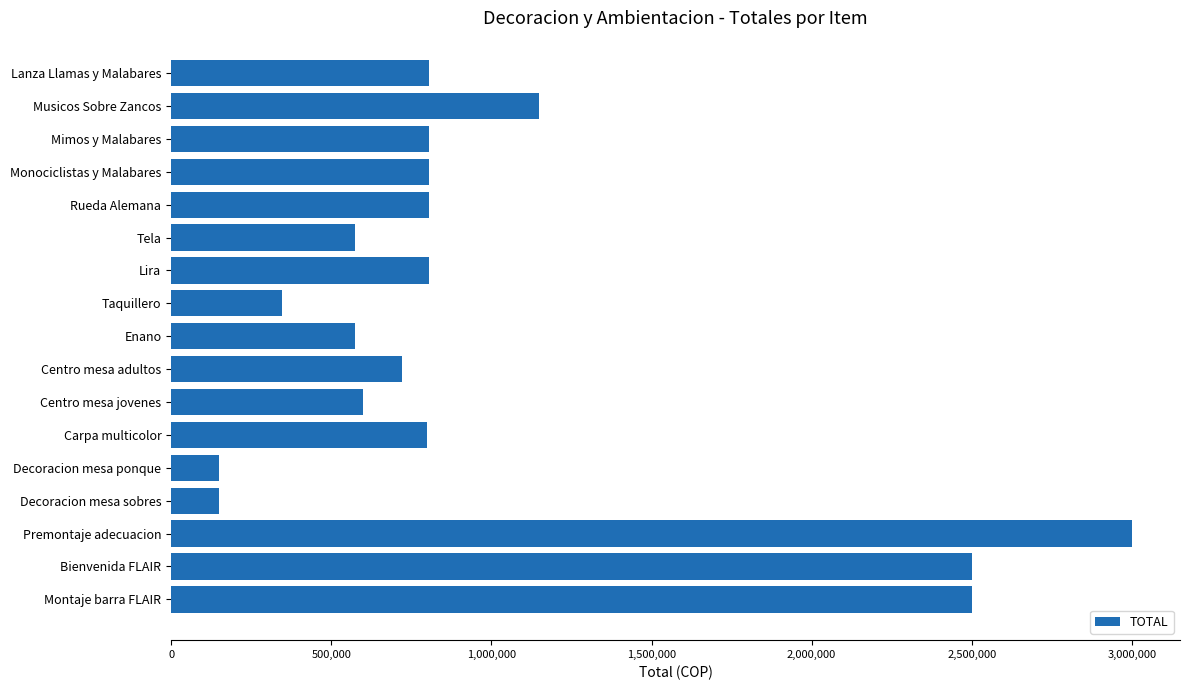

Approximately how many times larger is the value at Montaje barra FLAIR compared to Bienvenida FLAIR?

1.0